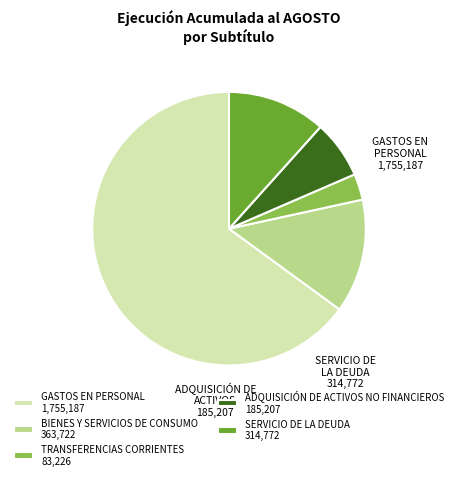

Is it true that BIENES Y SERVICIOS DE CONSUMO is 22% of the pie?

False